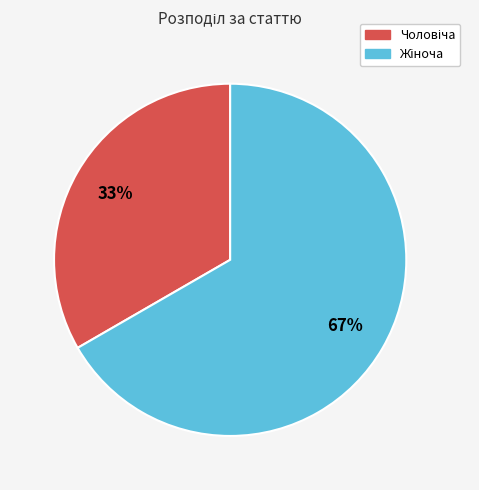

To the nearest percent, what is the average slice percentage?

50%